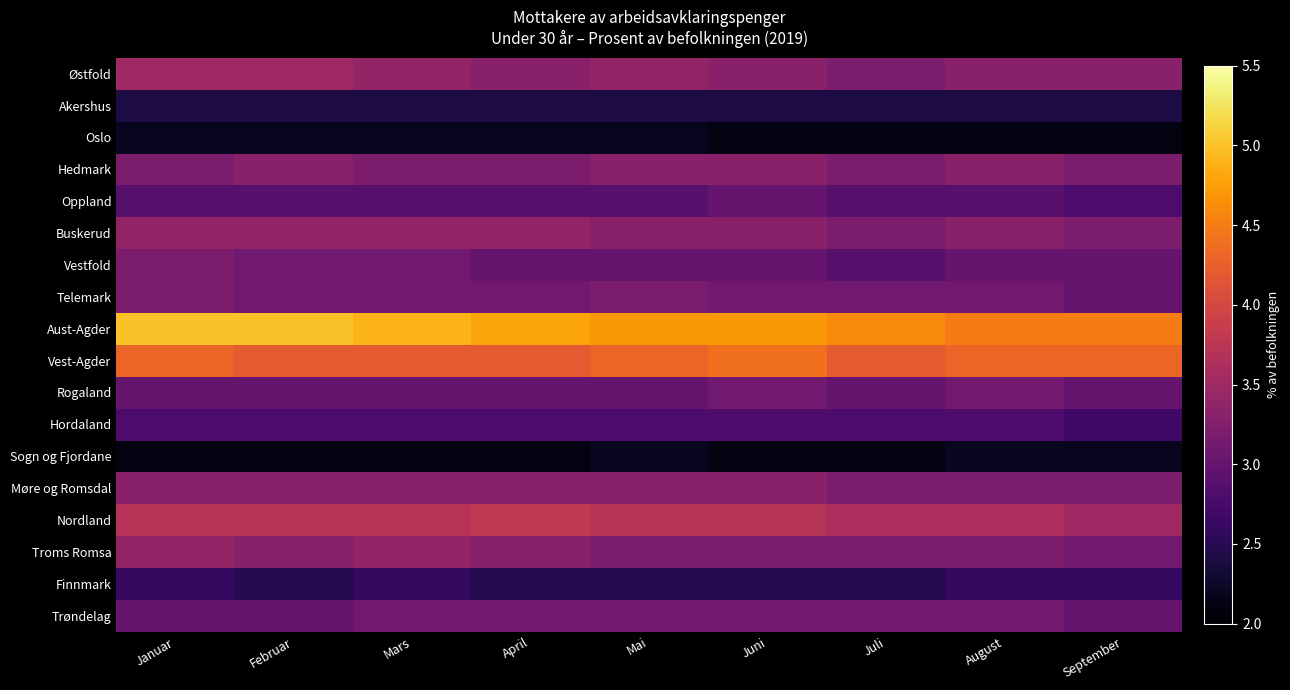

What is the greatest value displayed?

5.0